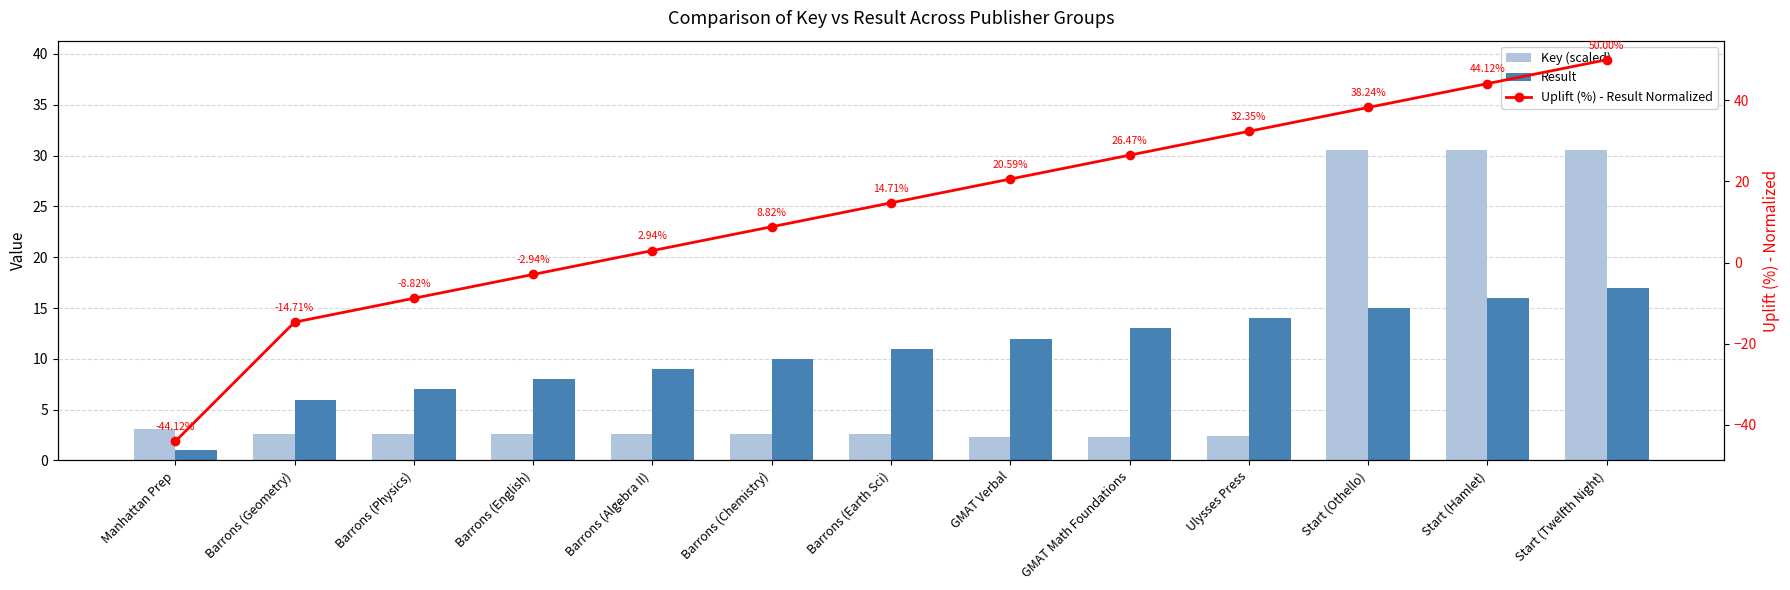

What is the average value of the Result series?

10.7